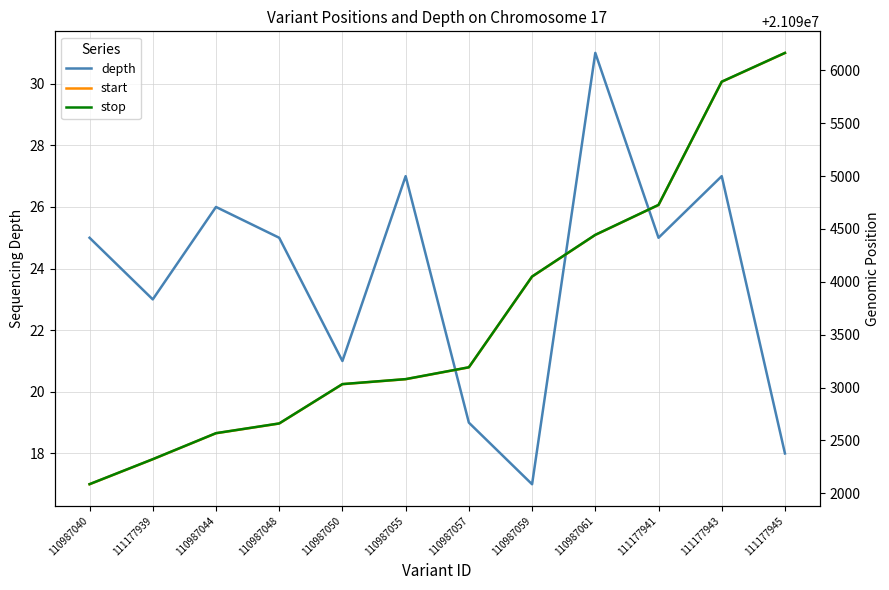

What is the highest value of the stop series?

21096164